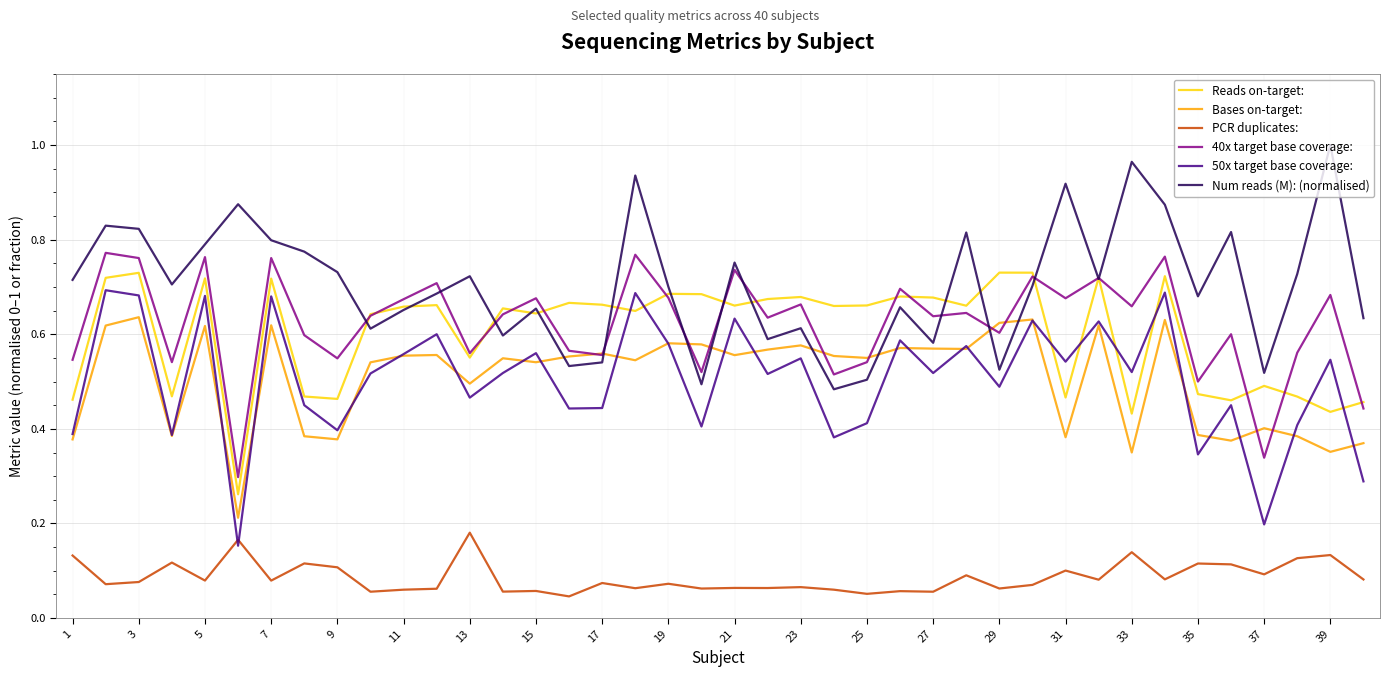

Does the chart have visible grid lines?

Yes